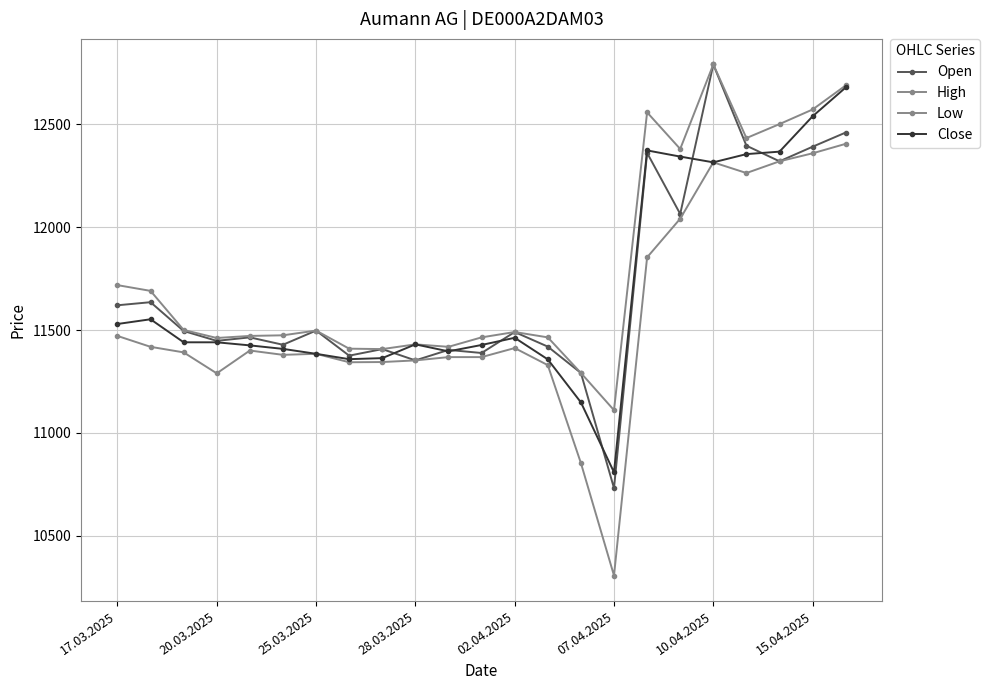

Does the chart have visible grid lines?

Yes